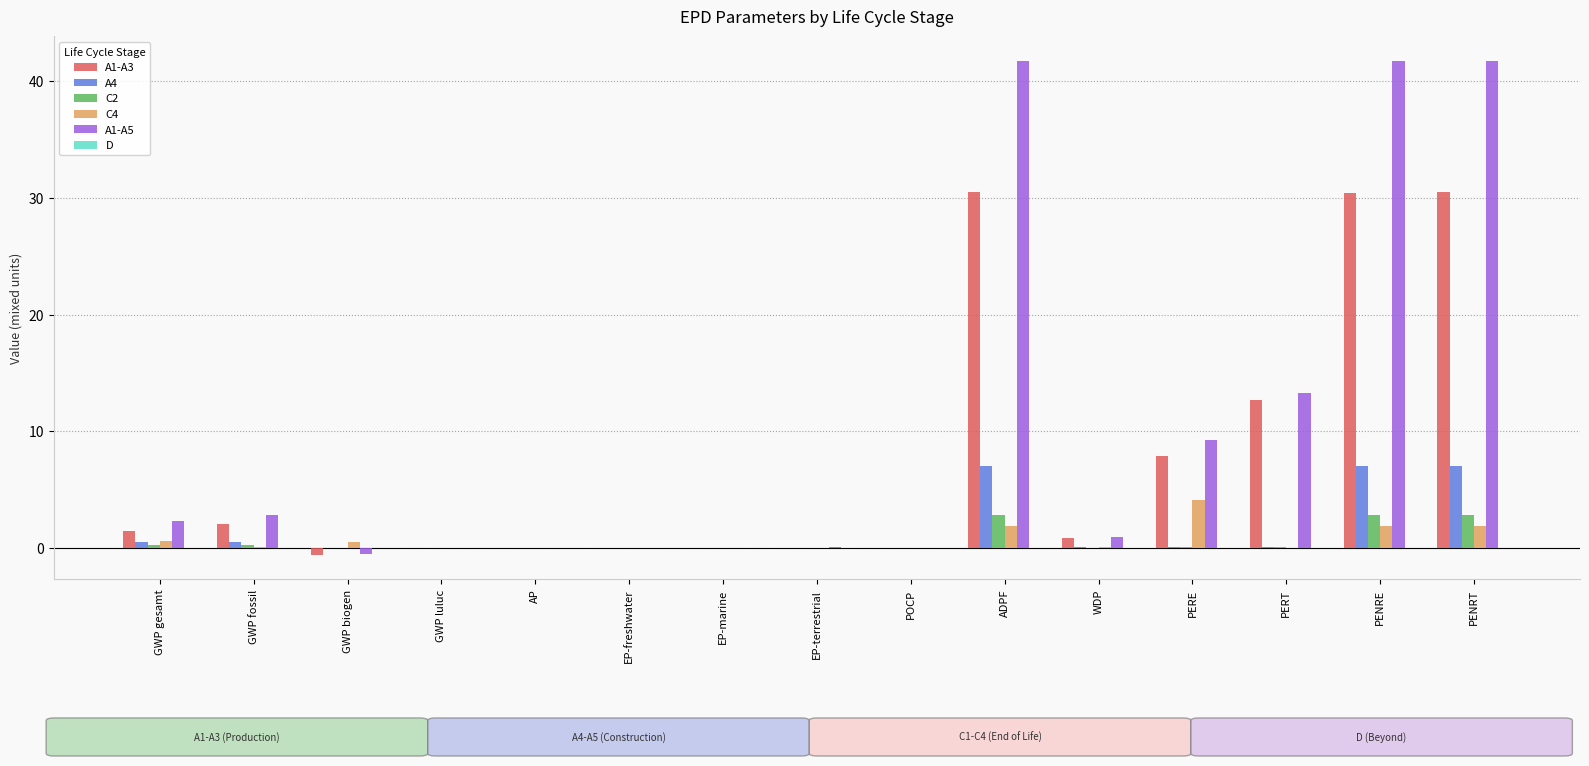

What is the average value of the A1-A5 series?

10.2